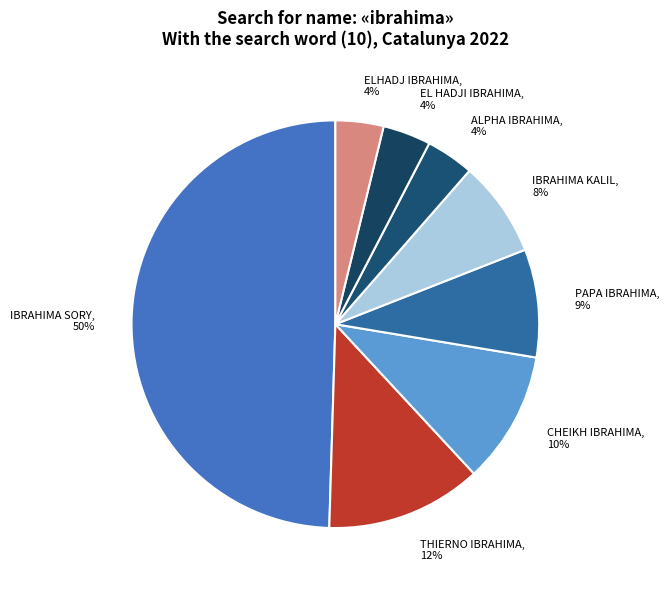

What percentage do IBRAHIMA KALIL and IBRAHIMA SORY together represent?

57.1%